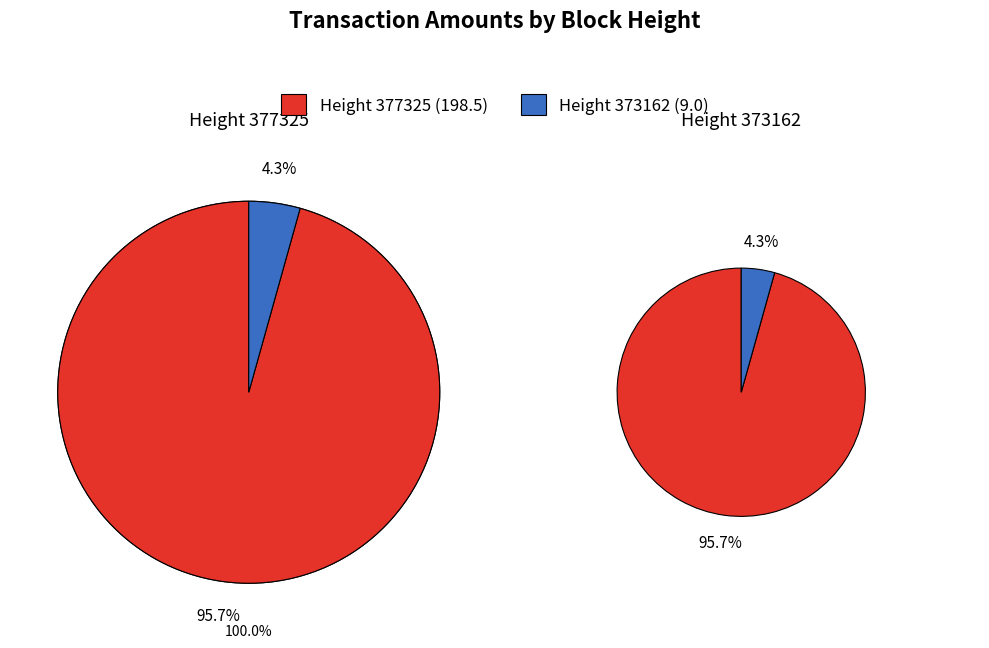

Do 373162 and 377325 together represent more than half of the pie?

Yes